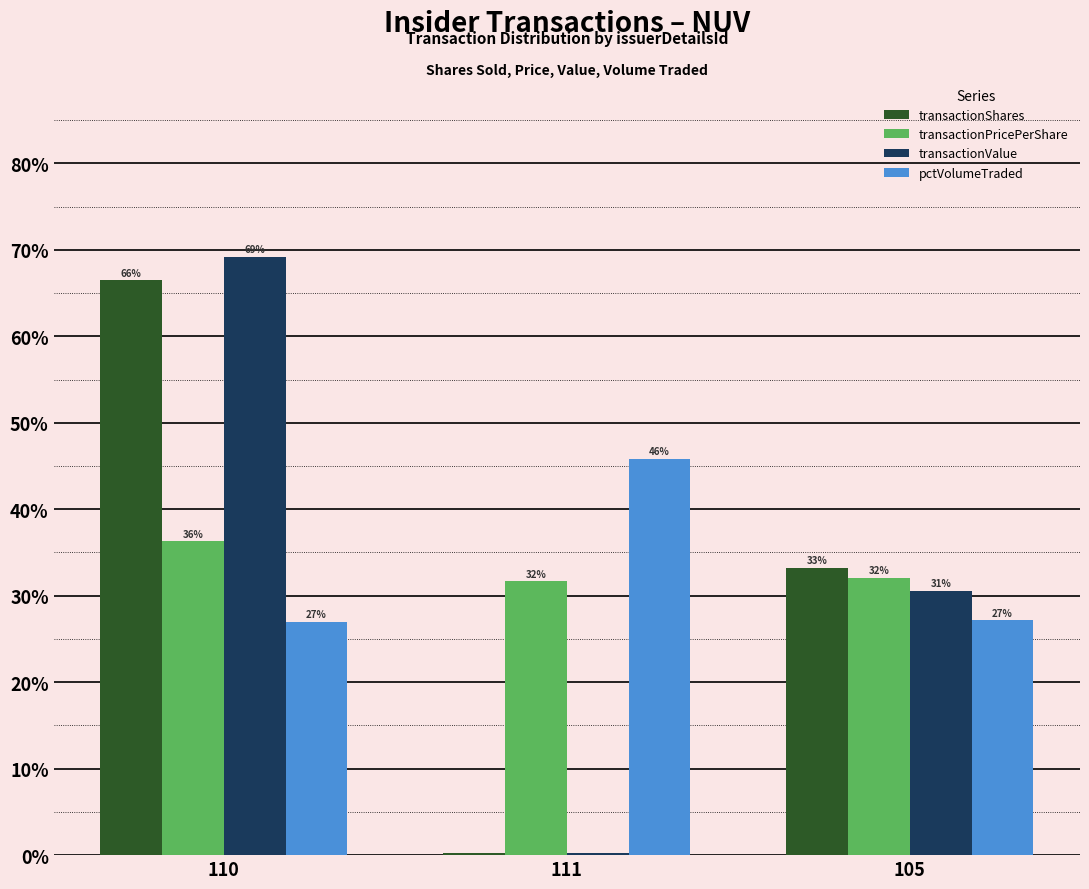

What is the spread (max minus min) of values at 110?

42.2